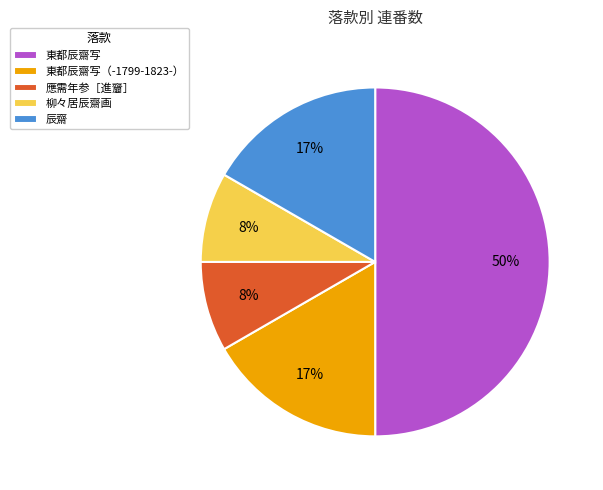

Is the sum of 東都辰齋写 and 柳々居辰齋画 greater than half?

Yes